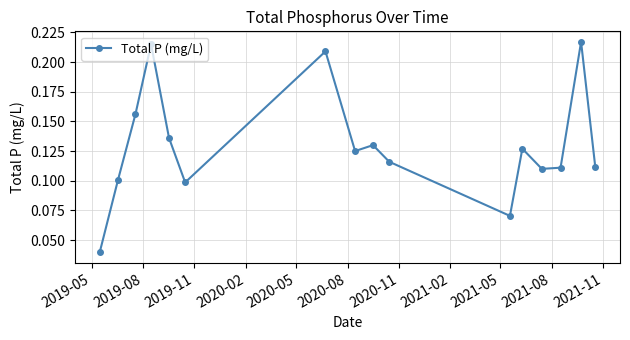

True or false: there are more than 0 points higher than both neighbors.

True